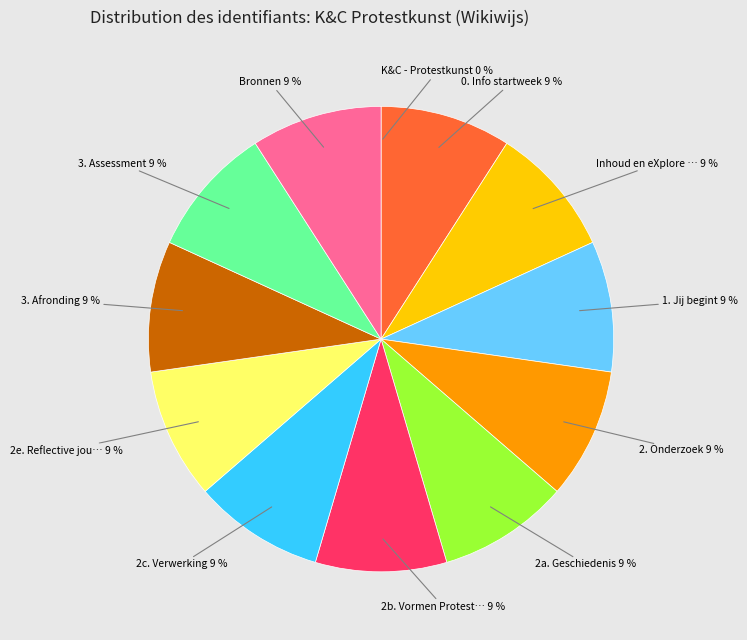

Is there a majority slice in this chart?

No